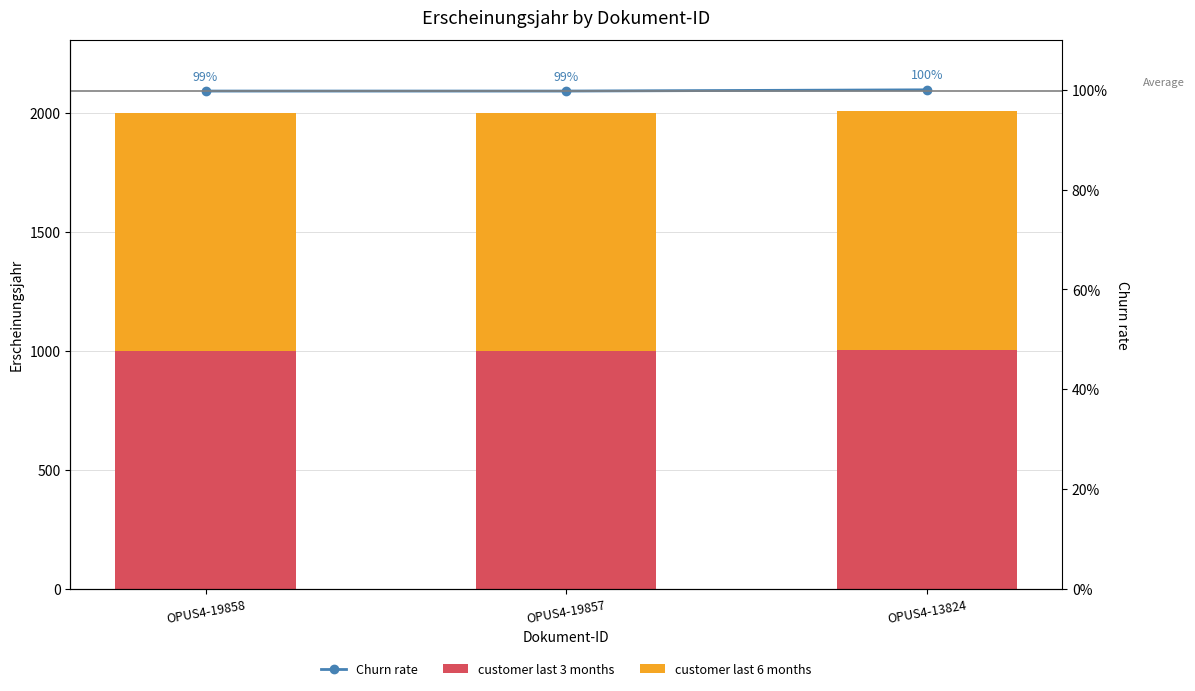

Where is customer last 6 months nearest to the value 1001?

OPUS4-19858